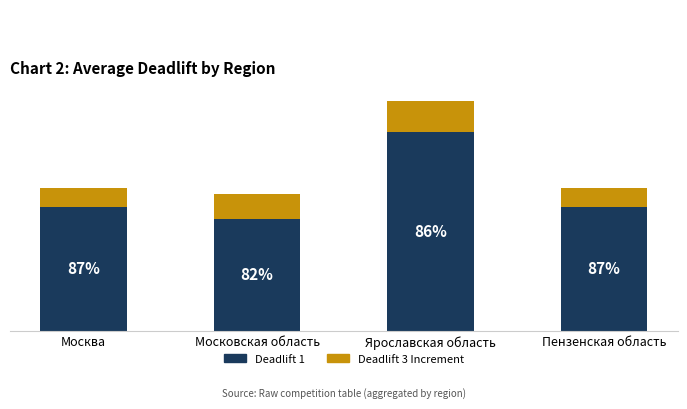

Rank the series by their average value, from highest to lowest.

Deadlift 1, Deadlift 3 Increment